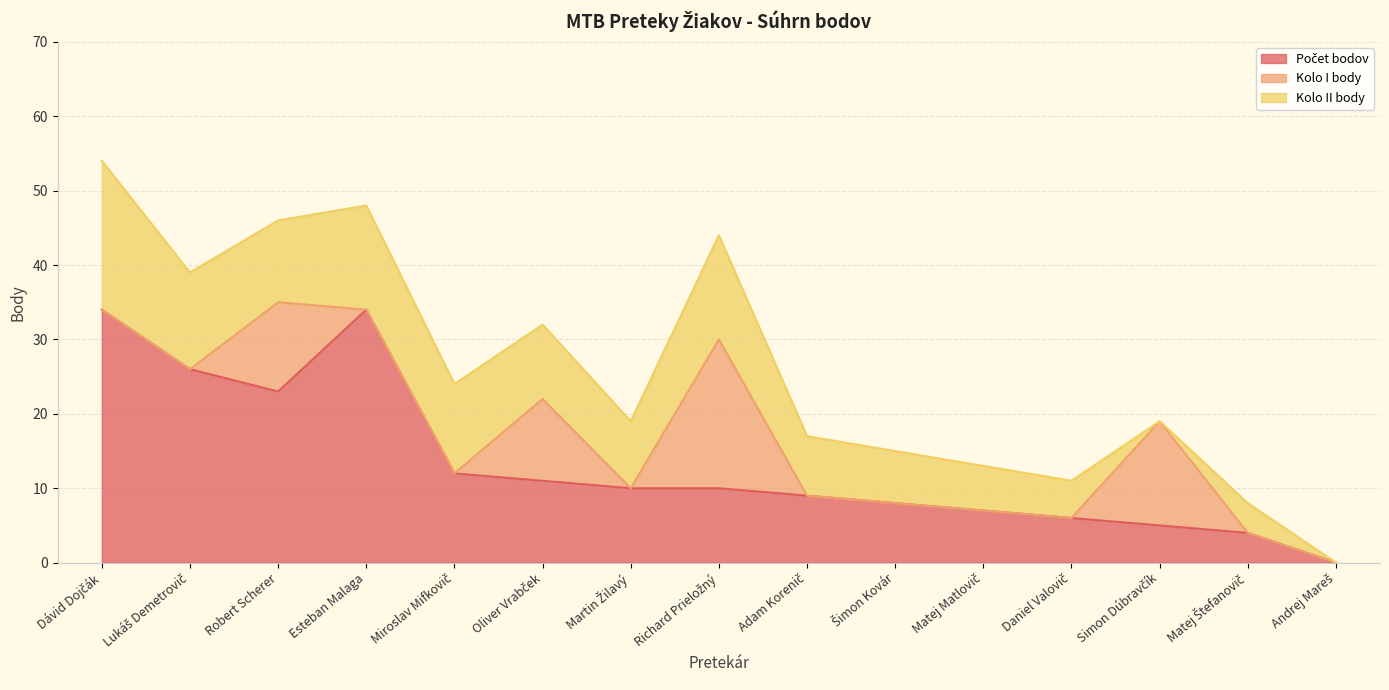

Which category has the lowest value across all series?

Andrej Mareš